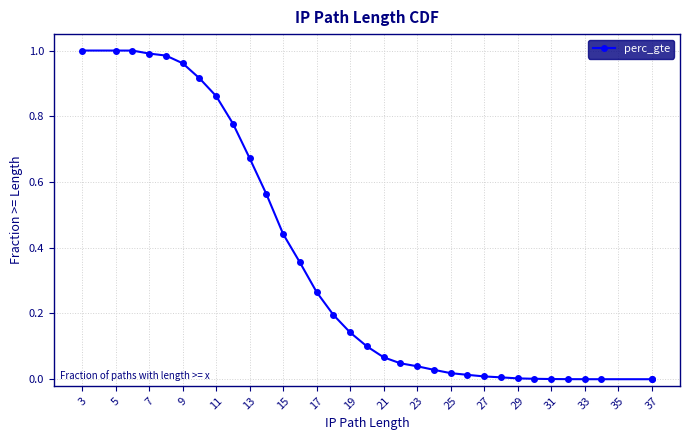

Reading right to left, what are all the values shown in this chart?

0.0	0.0	0.0	0.0	0.0	0.0	0.0	0.0	0.0	0.0	0.0	0.0	0.0	0.0	0.0	0.1	0.1	0.1	0.2	0.3	0.4	0.4	0.6	0.7	0.8	0.9	0.9	1.0	1.0	1.0	1.0	1.0	1.0